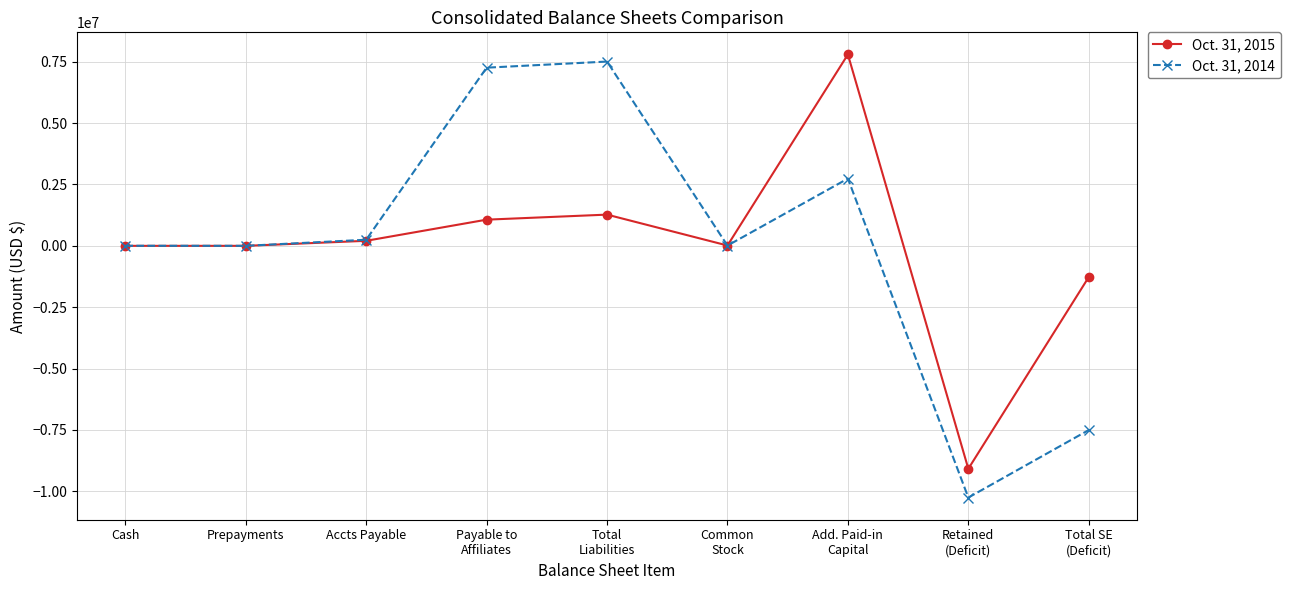

Rank the series by their average value, from lowest to highest.

Oct. 31, 2015, Oct. 31, 2014